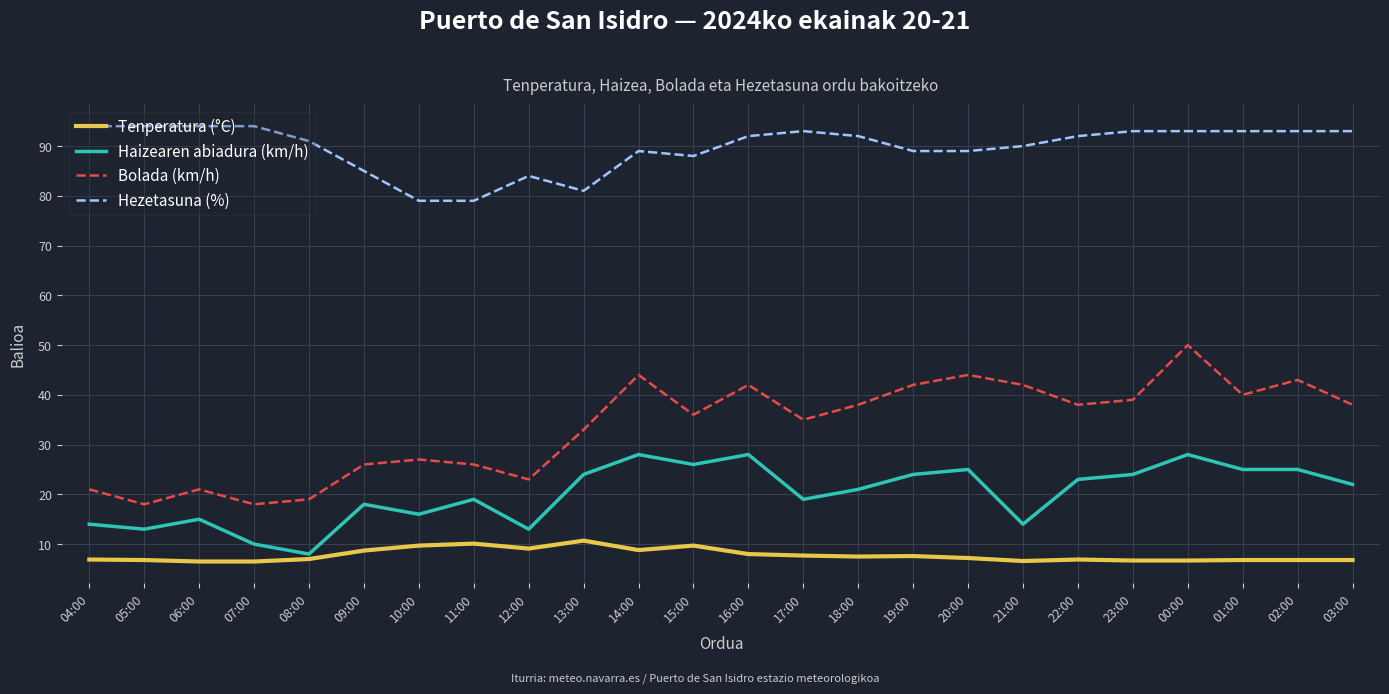

True or false: Bolada (km/h) and Haizearen abiadura (km/h) cross at least once.

False